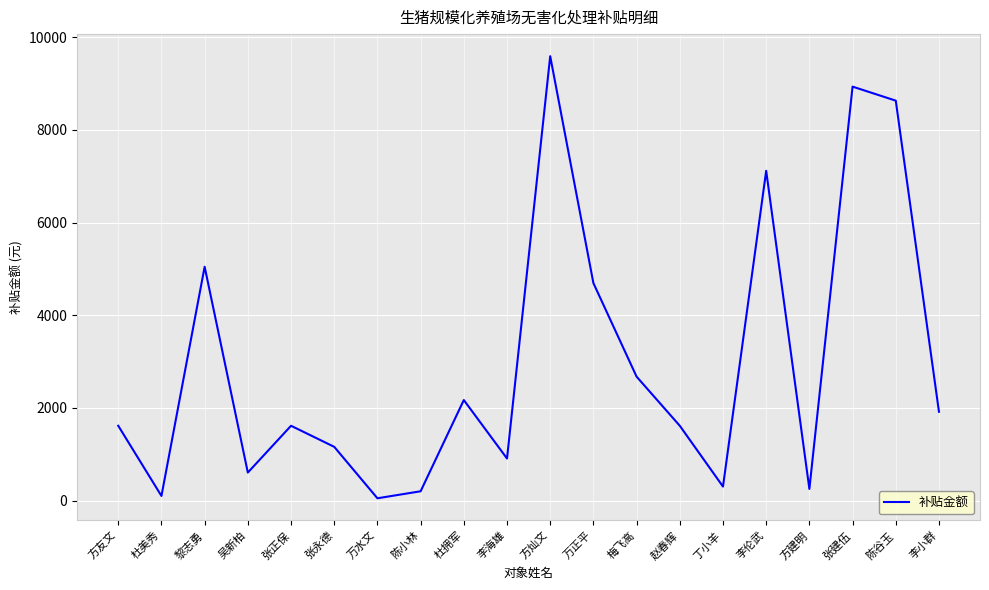

What is the greatest value displayed?

9587.4